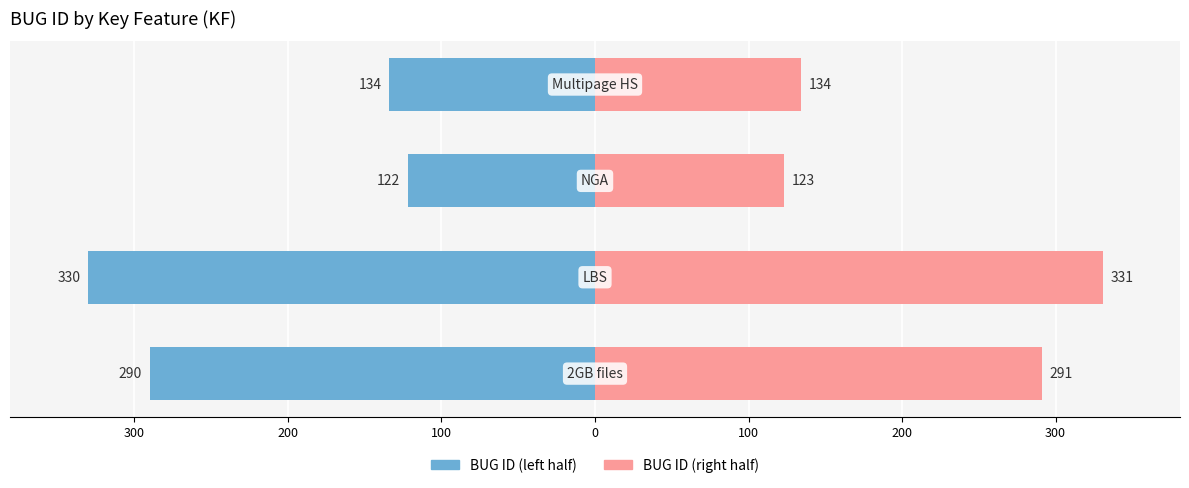

Between 200 and 100, which series saw the biggest shift?

BUG ID (left half)